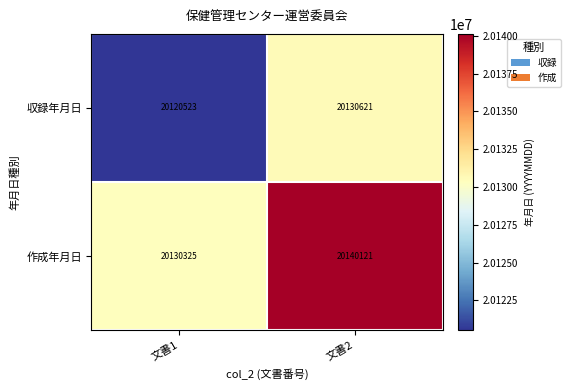

Reading left to right, extract all data points from this chart.

収録年月日: 文書1=20120523	文書2=20130621
作成年月日: 文書1=20130325	文書2=20140121